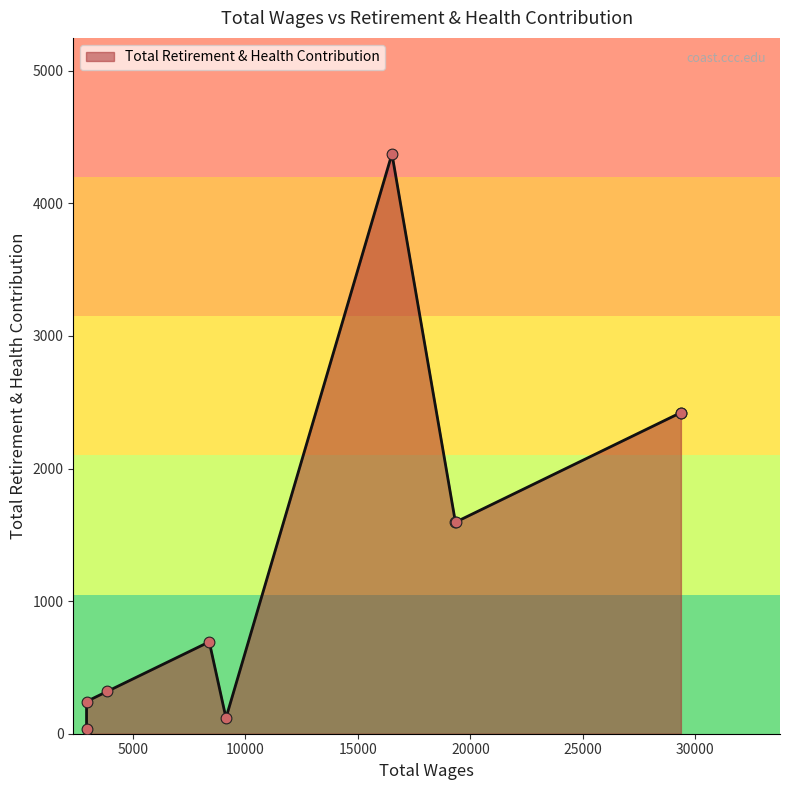

Between 29354.0 and 16516.0, which is larger?

16516.0